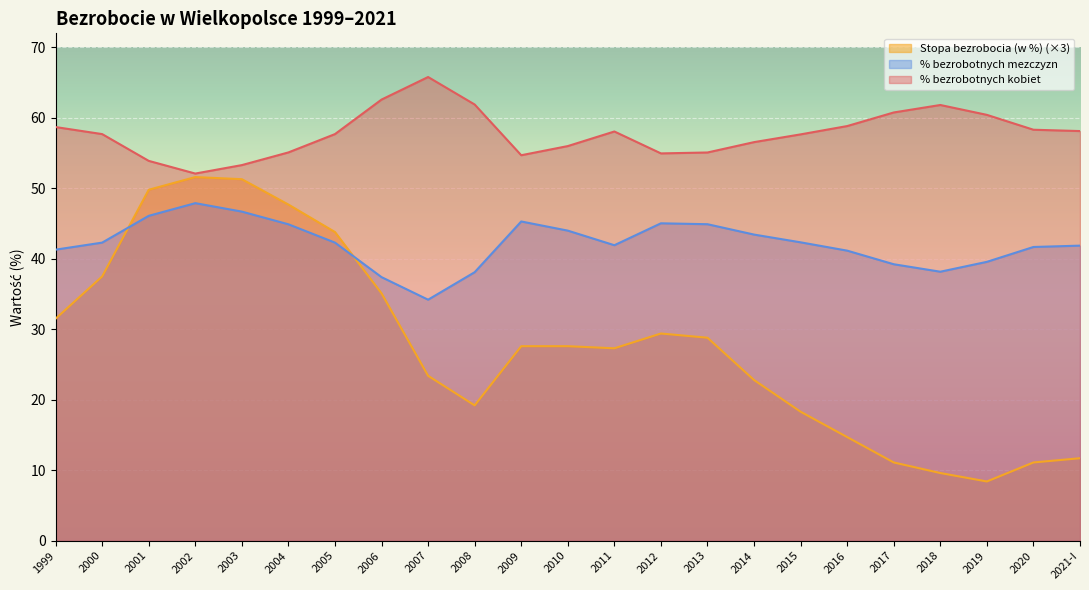

True or false: % bezrobotnych mezczyzn and % bezrobotnych kobiet intersect in this chart.

False